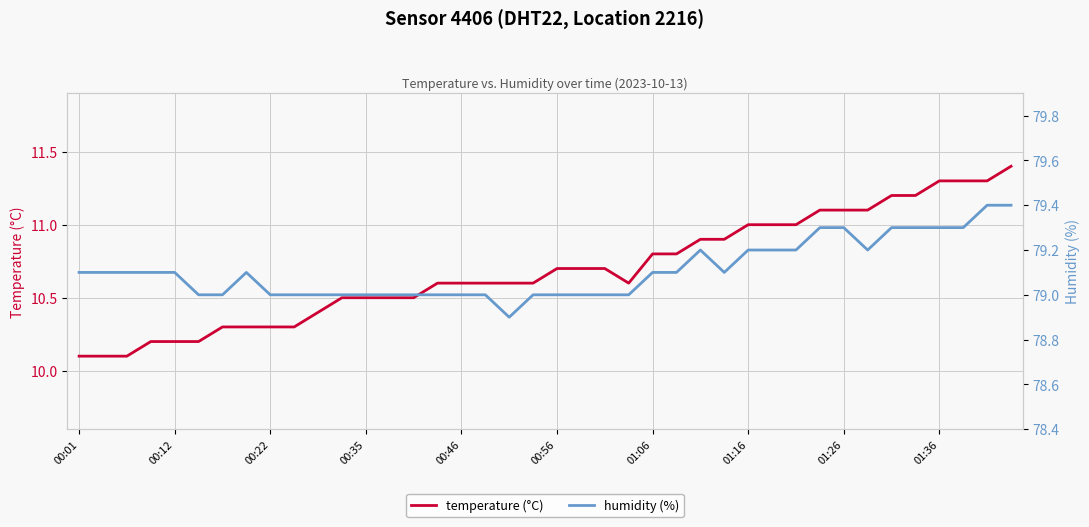

True or false: temperature (°C) and humidity (%) intersect in this chart.

False